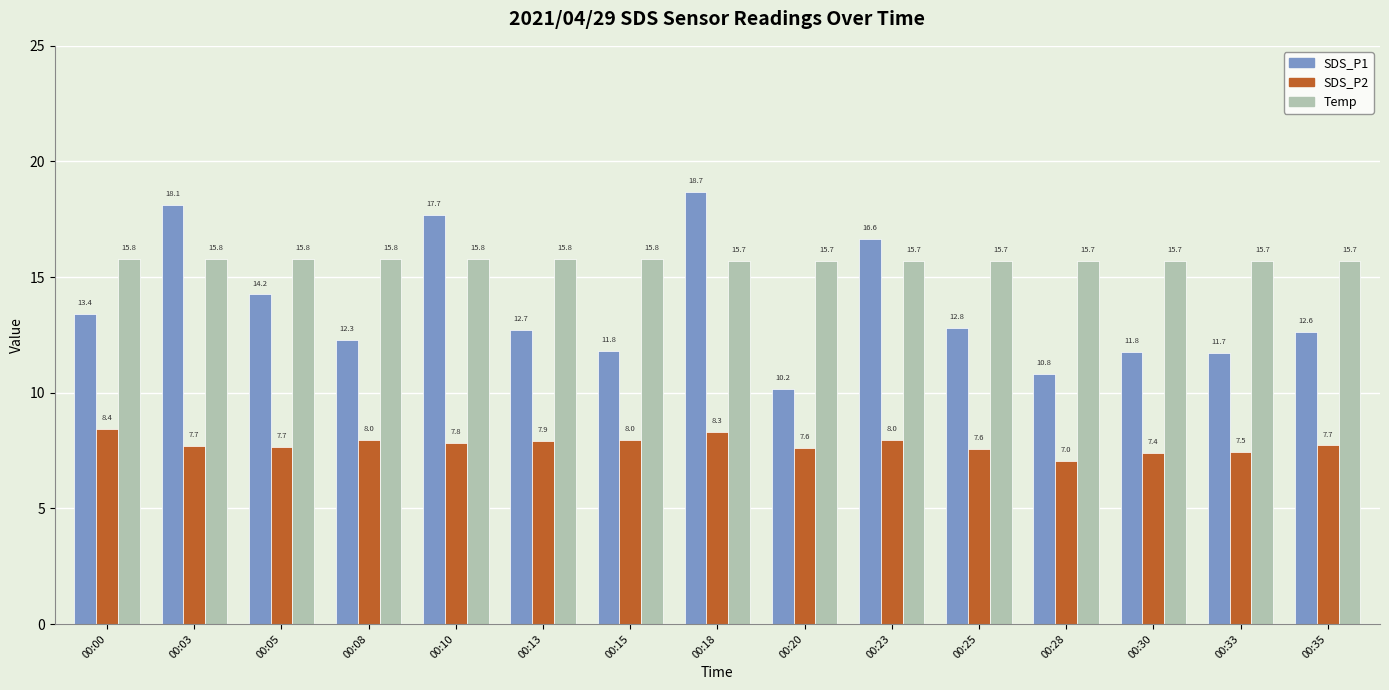

At which label does SDS_P1 reach its peak?

00:18